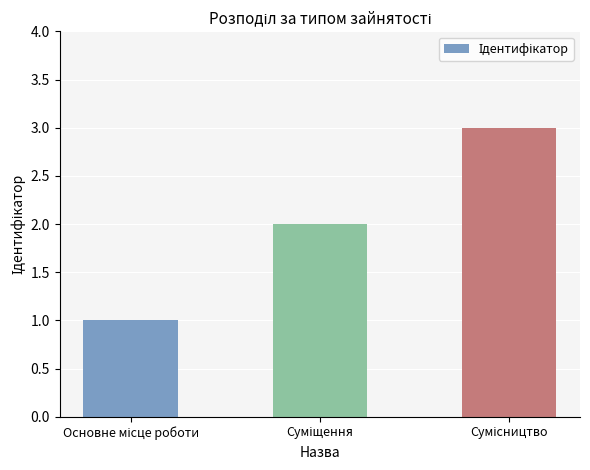

What is the sum of all values?

6